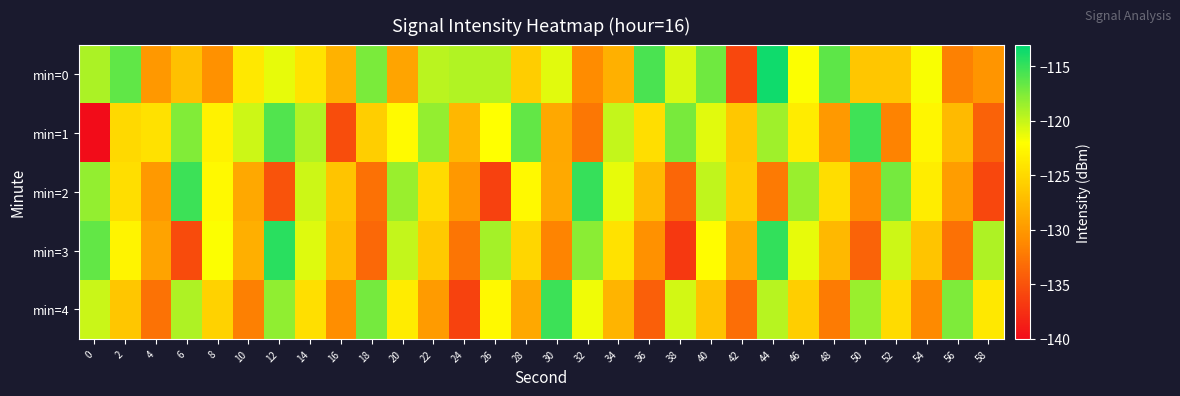

At which category is the sum across all series the highest?

44